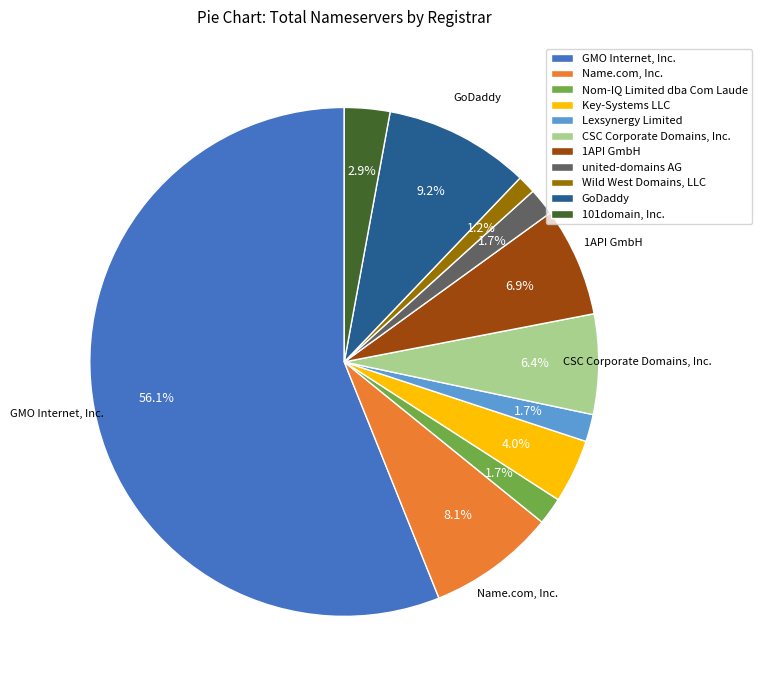

What portion of the pie excludes Lexsynergy Limited?

98.3%